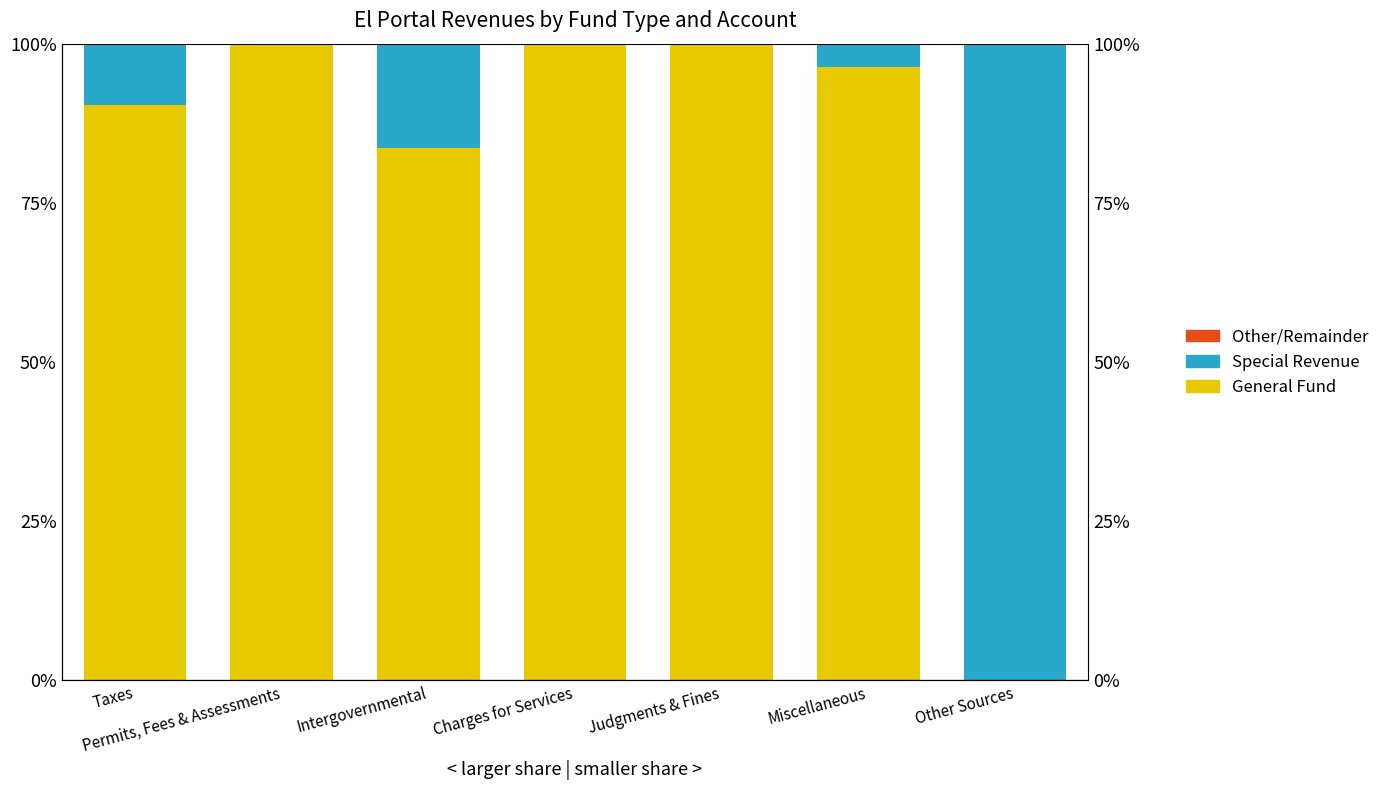

What is the label of the 2nd bar from the left?

Permits, Fees & Assessments